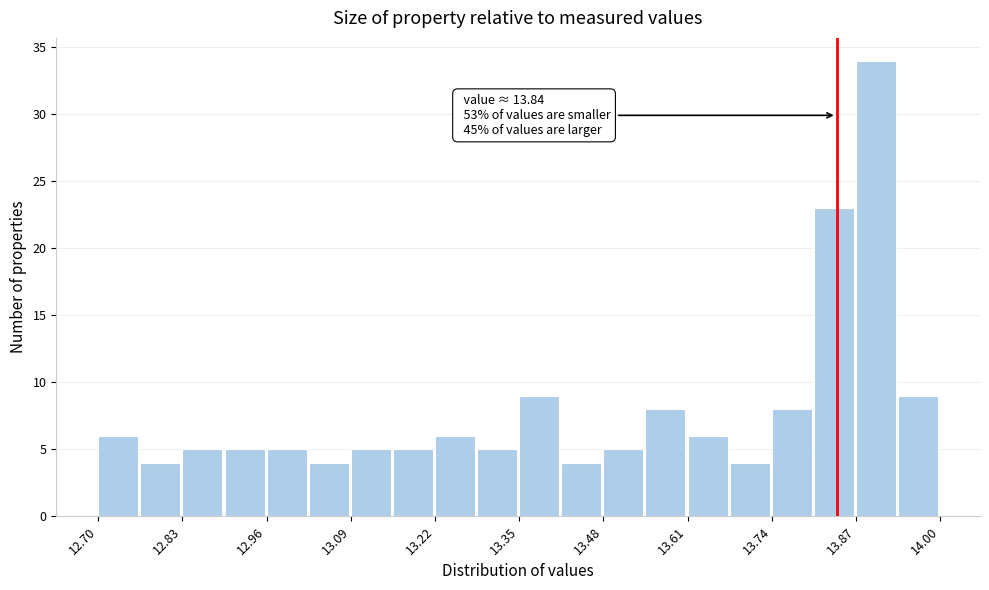

Read against the x-axis, roughly where is the centre of the tallest bar?

13.90